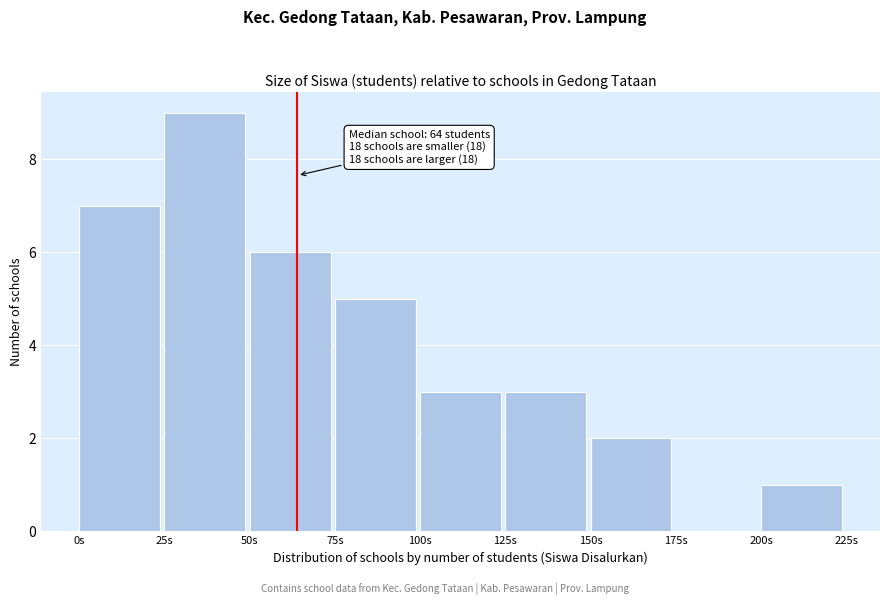

Over which range of the x-axis is the bar tallest?

25 to 50